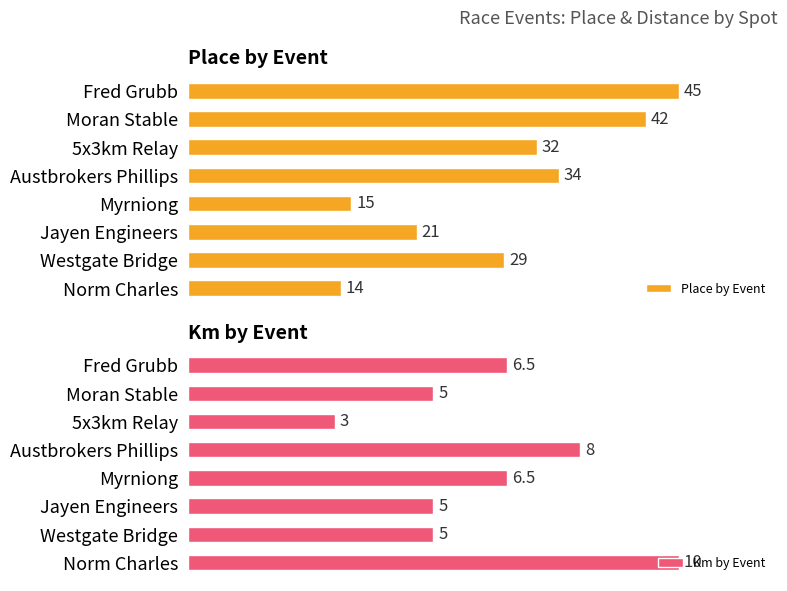

Which has a higher value, 5 or 4?

5